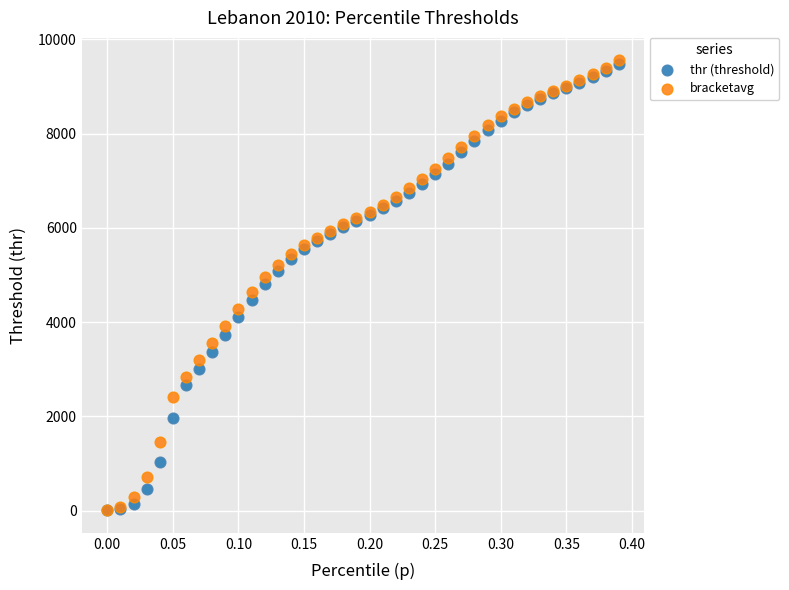

What are all the series names shown in the legend?

thr (threshold), bracketavg